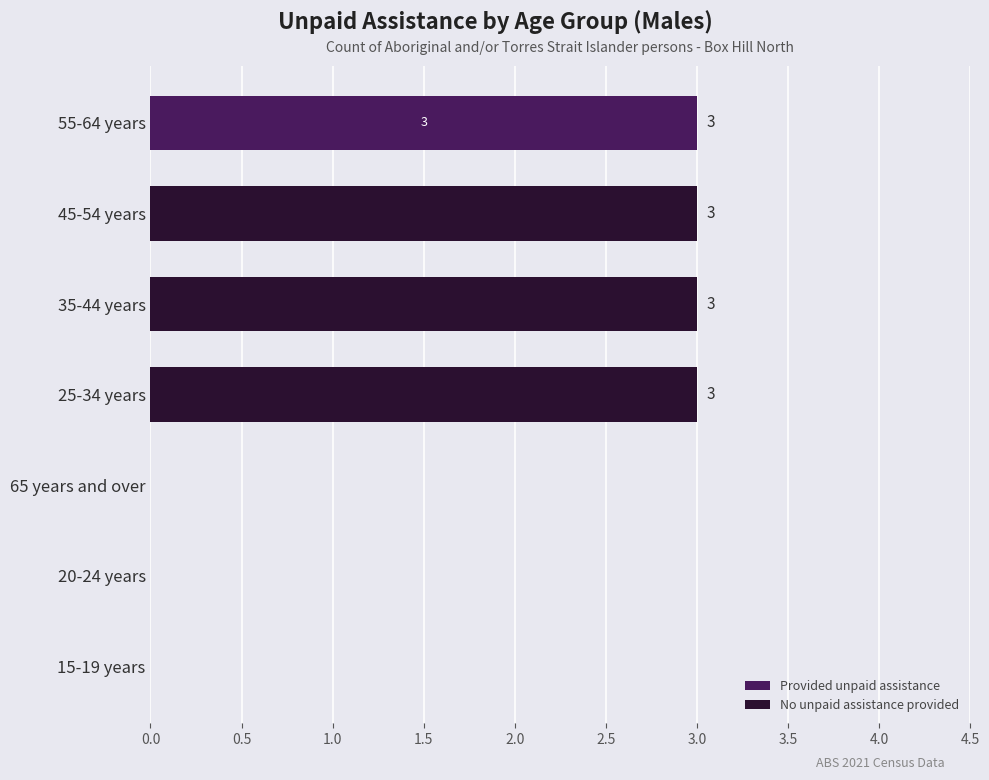

The Provided unpaid assistance series shows 0 at 65 years and over. True or false?

True